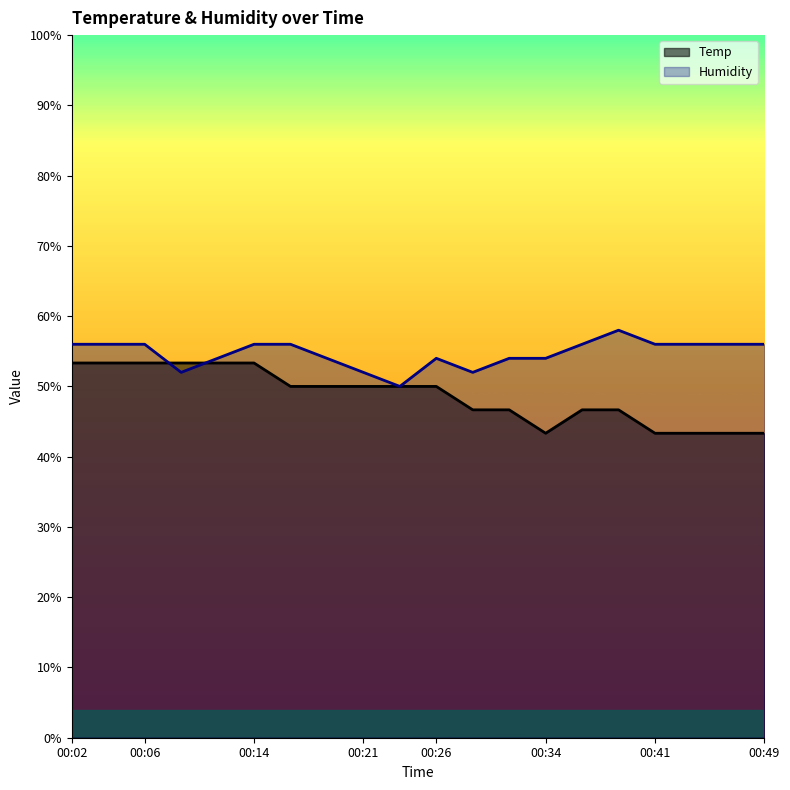

What is the difference between the maximum and second lowest values in the Humidity series?

6.0